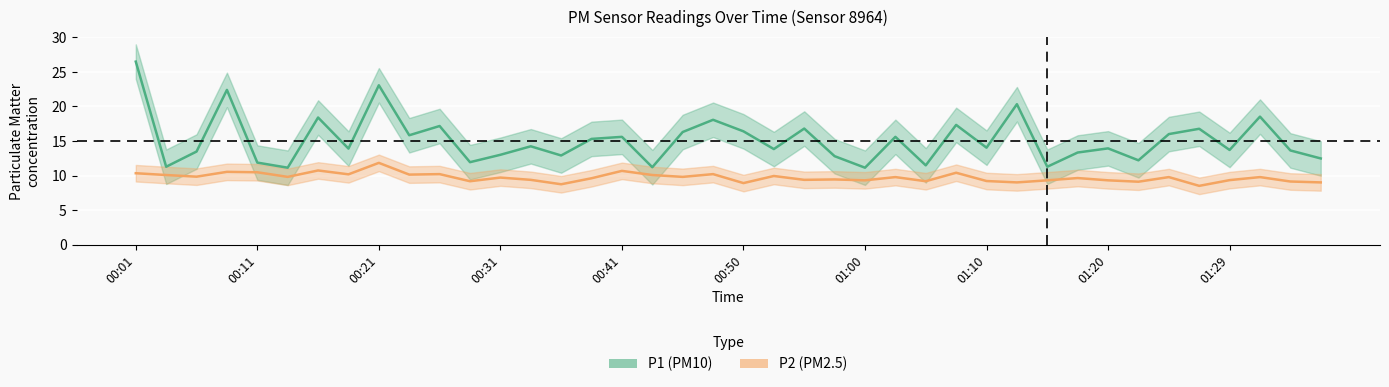

Reading right to left, list all the values displayed in this chart.

P1: 12.5	13.6	18.5	13.7	16.8	16.0	12.2	13.9	13.3	11.3	20.3	14.0	17.3	11.5	15.6	11.1	12.8	16.8	13.8	16.4	18.1	16.3	11.2	15.6	15.3	12.9	14.2	13.0	11.9	17.2	15.8	23.1	13.9	18.4	11.1	11.9	22.4	13.5	11.3	26.5
P2: 9.0	9.1	9.8	9.3	8.5	9.8	9.1	9.3	9.6	9.3	9.0	9.2	10.4	9.2	9.8	9.3	9.4	9.4	9.9	8.9	10.2	9.8	10.1	10.7	9.6	8.7	9.4	9.7	9.2	10.2	10.1	11.8	10.2	10.7	9.8	10.5	10.5	9.8	10.1	10.3